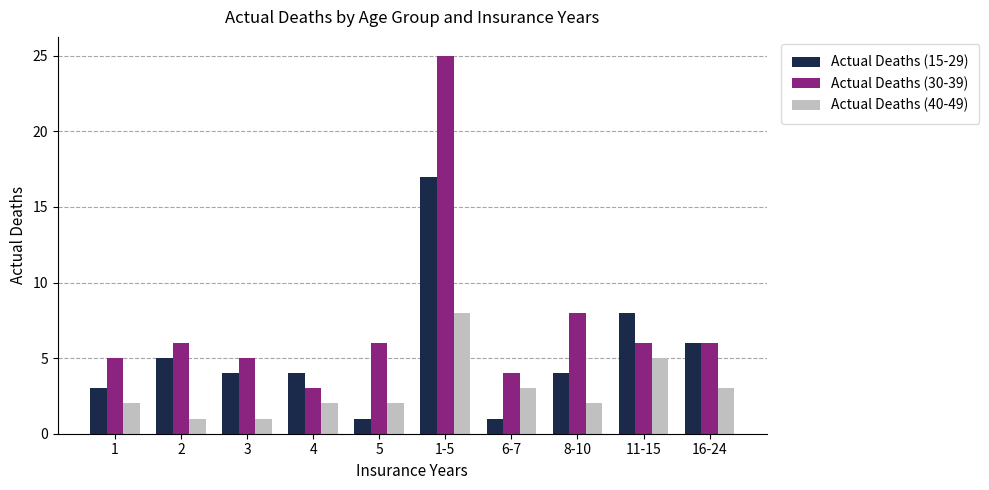

Rank the series at 1-5 from lowest to highest value.

Actual Deaths (40-49), Actual Deaths (15-29), Actual Deaths (30-39)